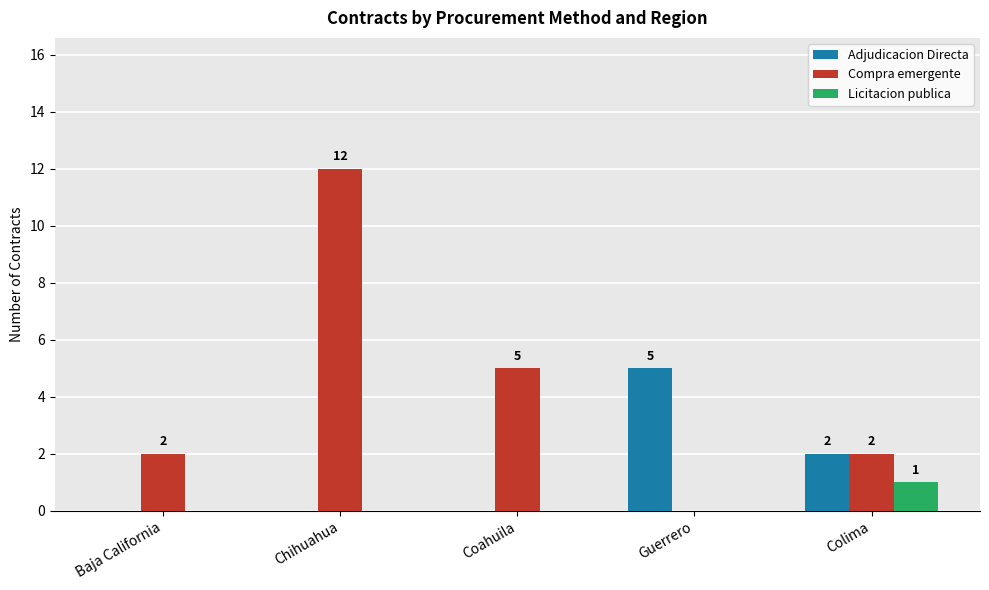

True or false: Adjudicacion Directa has a value of -2 at Baja California.

False